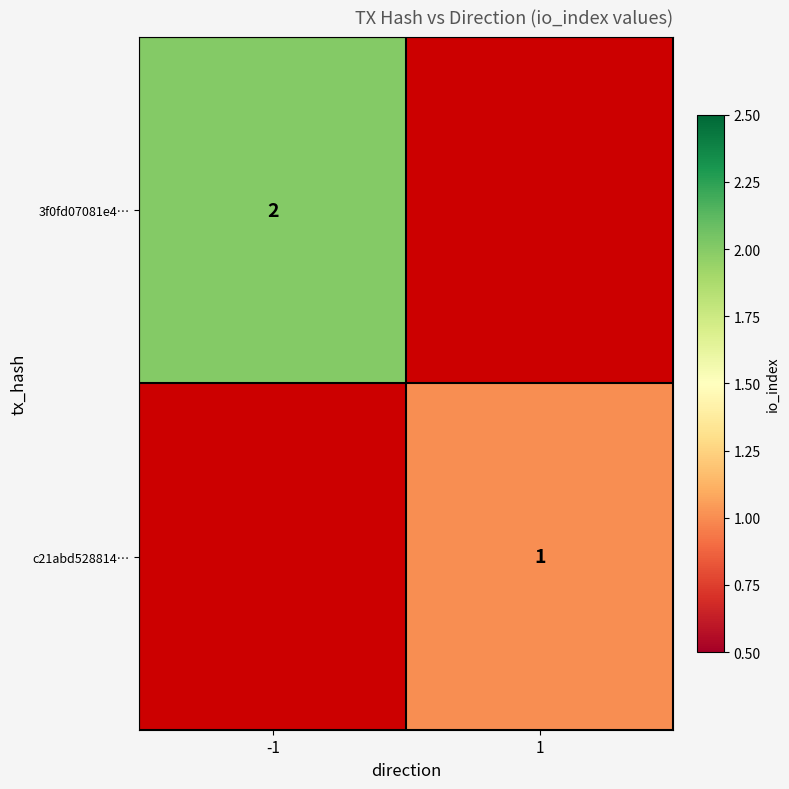

True or false: 3f0fd07081e4… has a value of 3.0 at -1.

False